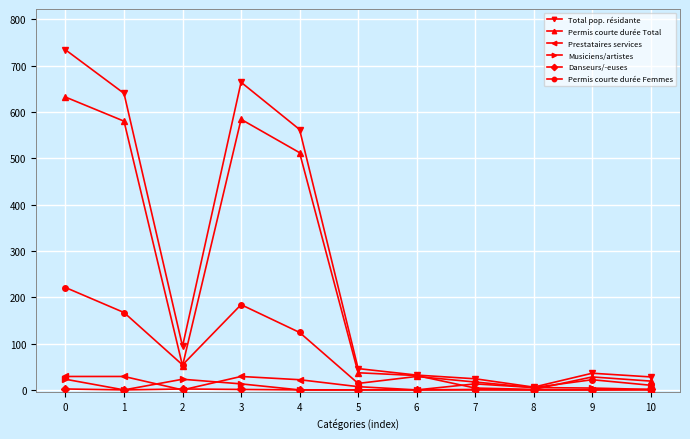

At how many categories does at least one series exceed 589?

3